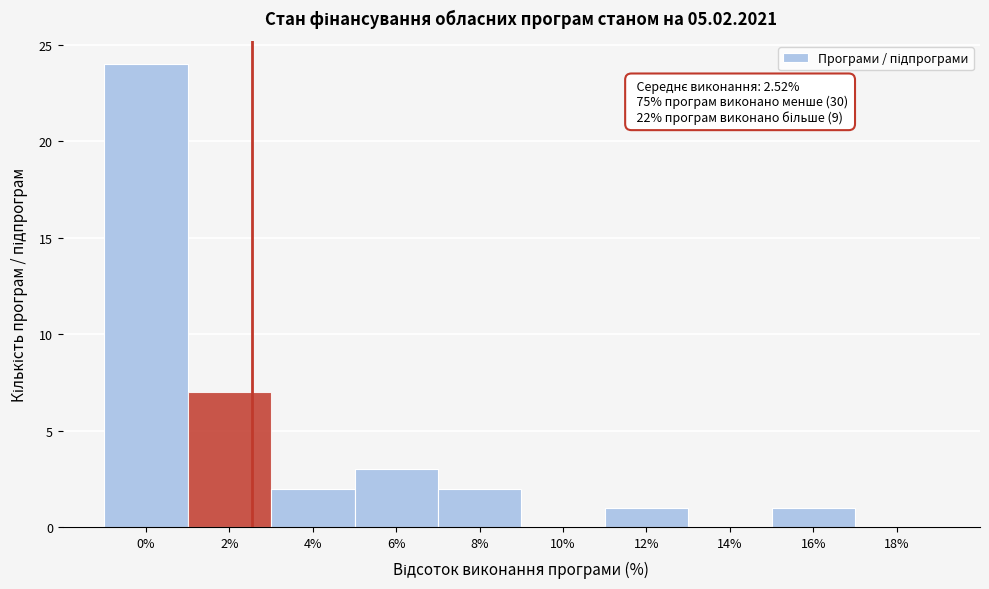

Reading left to right, what are all the values shown in this chart?

0%=24	2%=7	4%=2	6%=3	8%=2	10%=0	12%=1	14%=0	16%=1	18%=0